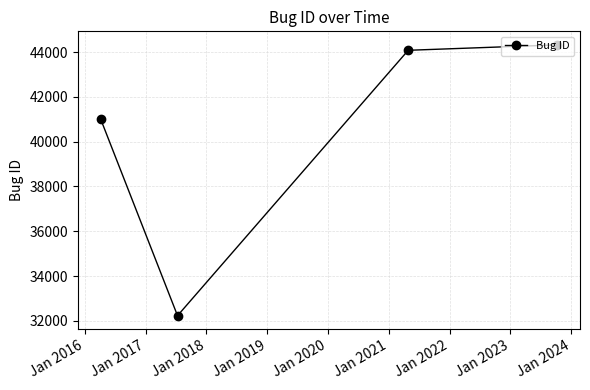

True or false: the data has more than 2 interior local peaks.

False